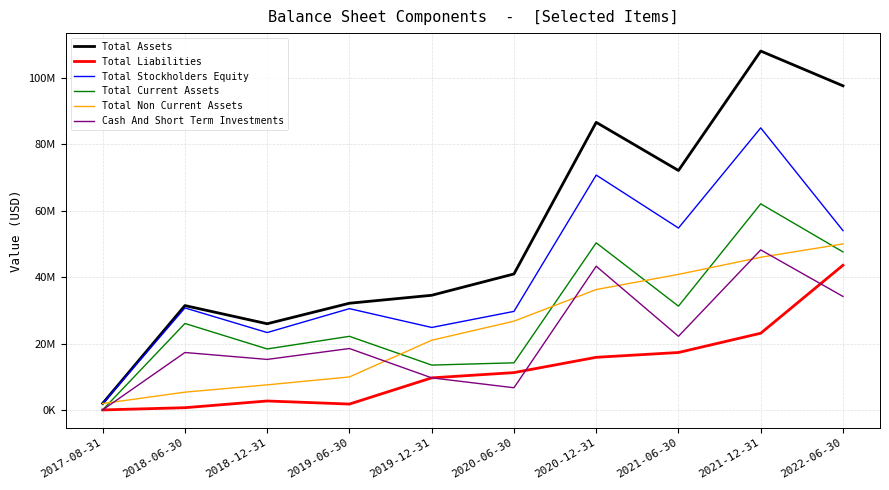

Where is the first local maximum for Total Stockholders Equity?

2018-06-30